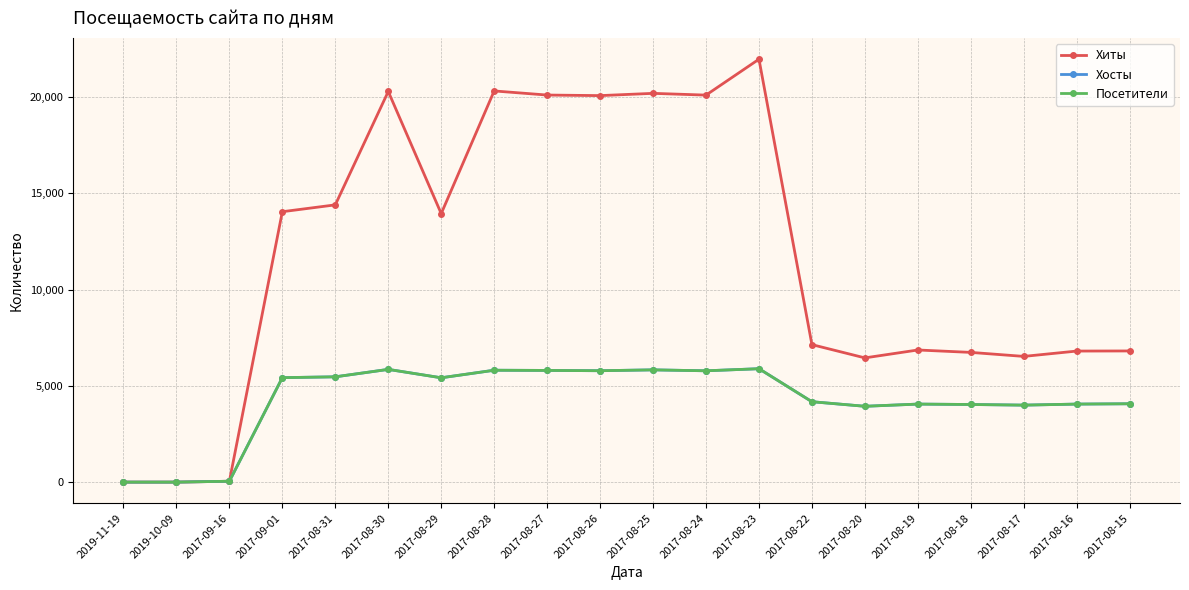

Where does the Хосты series first go above 5421?

2017-09-01